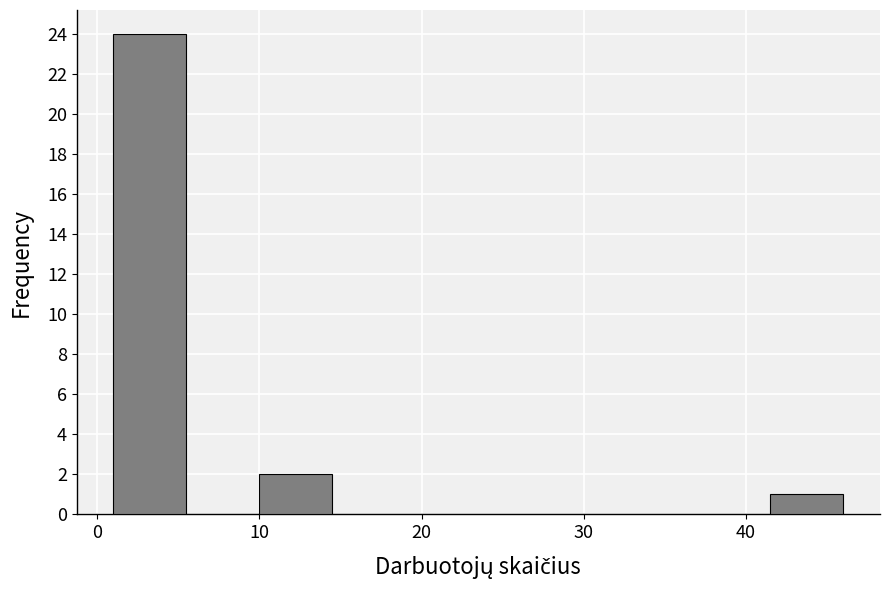

Reading left to right, transcribe this chart: for each bar, give the range it covers on the x-axis and its height. Neither the bar edges nor the heights are printed on the chart, so give them approximately, as read against the axes.

1.0 to 5.5: 24
5.5 to 10.0: 0
10.0 to 14.5: 2
14.5 to 19.0: 0
19.0 to 23.5: 0
23.5 to 28.0: 0
28.0 to 32.5: 0
32.5 to 37.0: 0
37.0 to 41.5: 0
41.5 to 46.0: 1